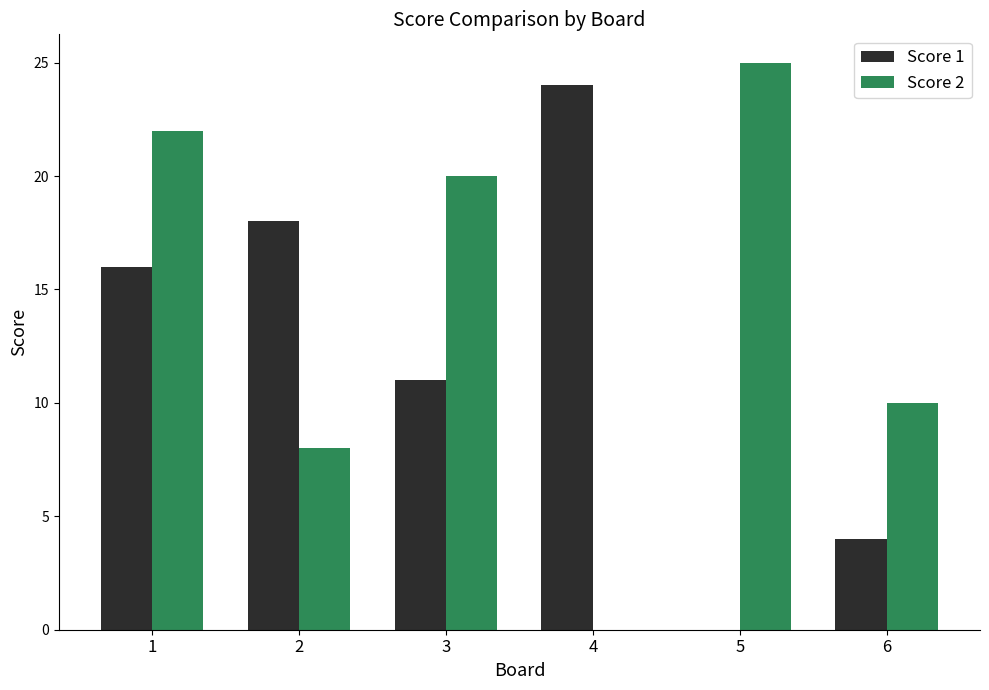

What is the sum of all Score 1 values?

73